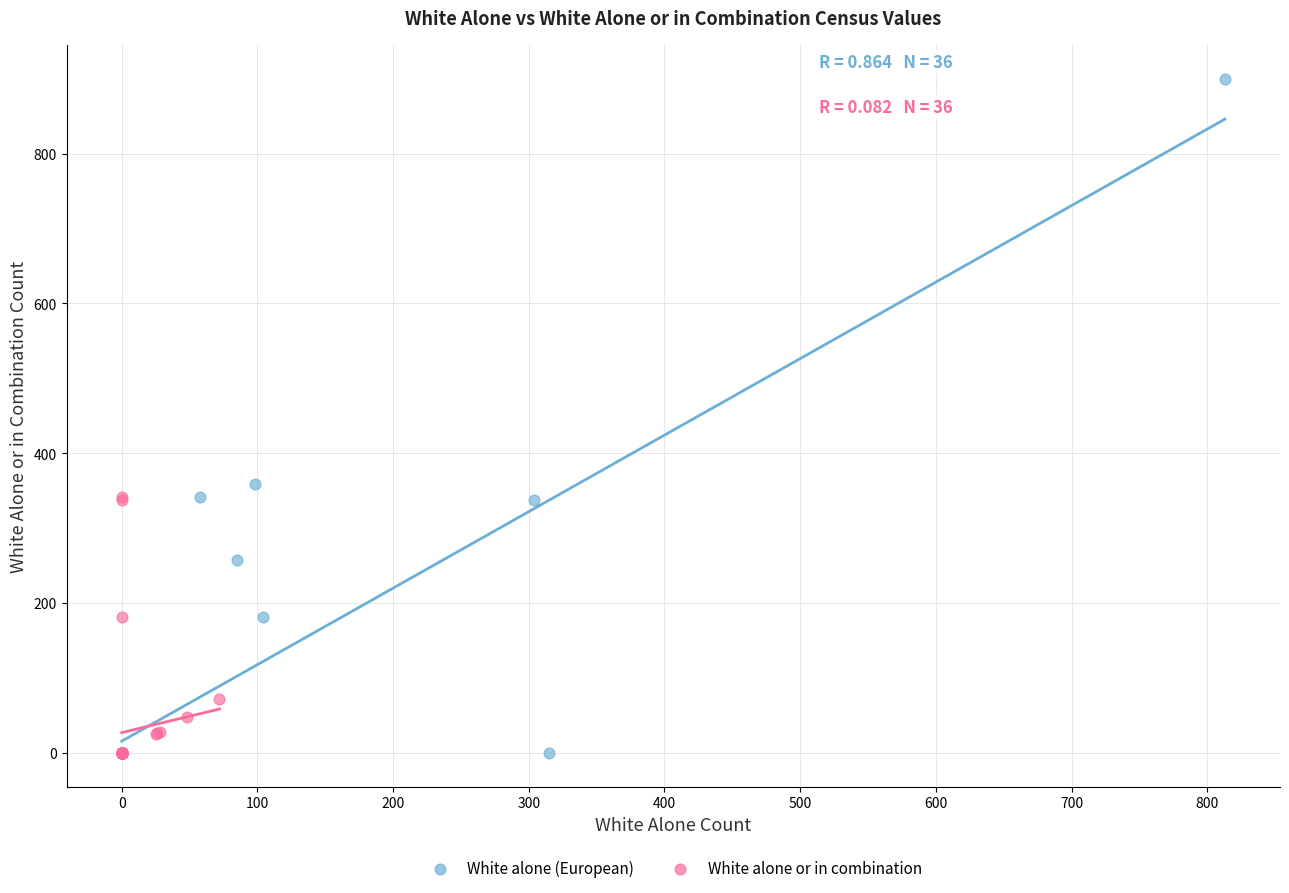

Which series has the largest Y range (max minus min)?

White alone (European)